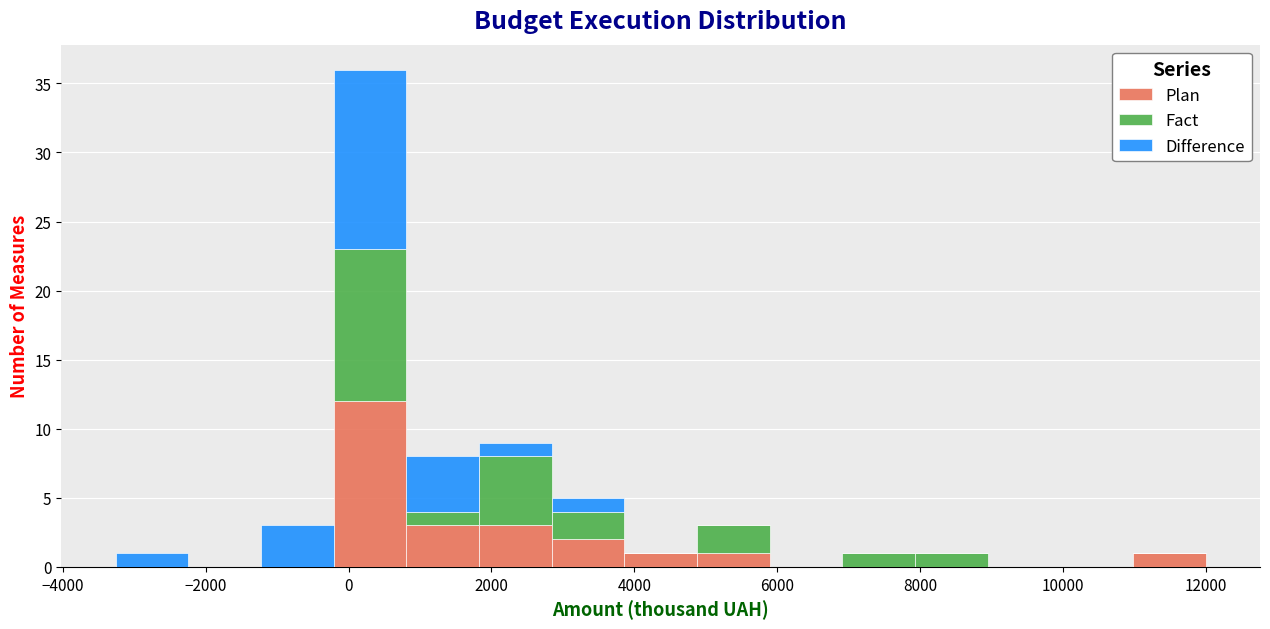

Reading left to right, list every stacked bar in this chart as the range it spans on the x-axis followed by its total height. Neither the bar edges nor the heights are printed on the chart, so give them approximately, as read against the axes.

-3200 to -2200: 1
-2200 to -1200: 0
-1200 to -200: 3
-200 to 800: 36
800 to 1800: 8
1800 to 2800: 9
2800 to 3800: 5
3800 to 4800: 1
4800 to 5800: 3
5800 to 7000: 0
7000 to 8000: 1
8000 to 9000: 1
9000 to 10000: 0
10000 to 11000: 0
11000 to 12000: 1